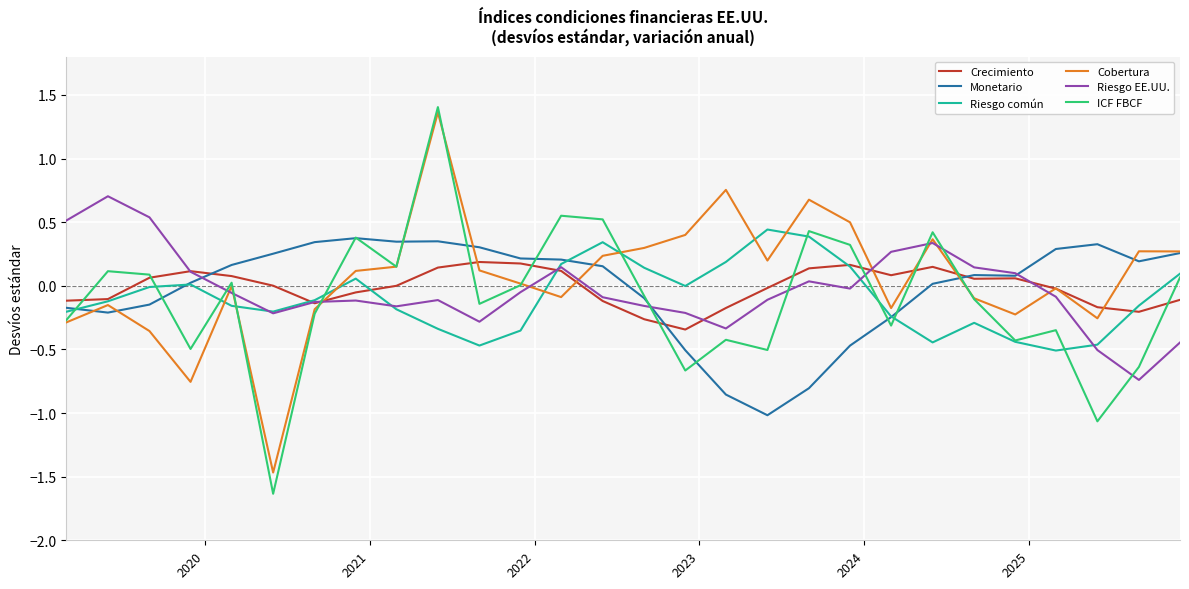

What is the minimum value shown in the chart?

-1.6